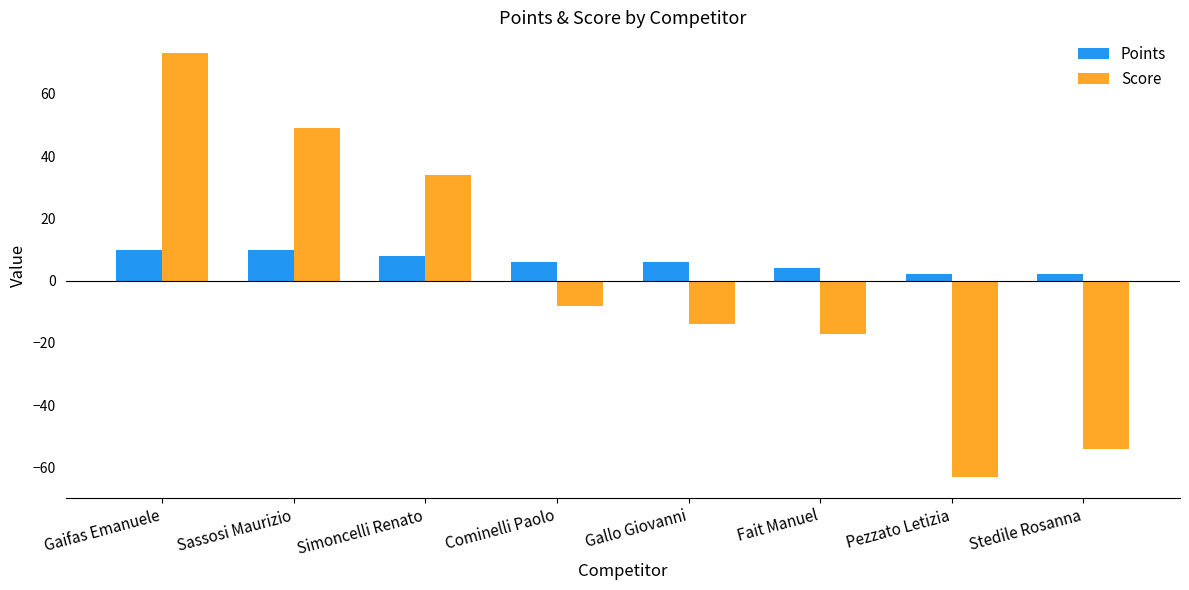

What is the difference between the second highest and second lowest values in the Points series?

8